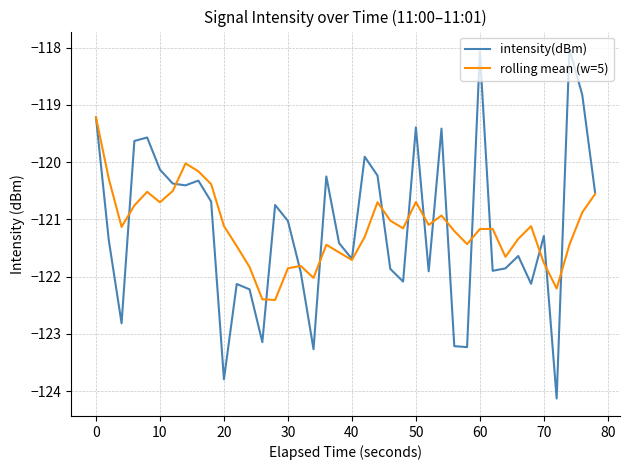

In rolling mean (w=5), how many points are higher than both neighbors (excluding endpoints)?

9